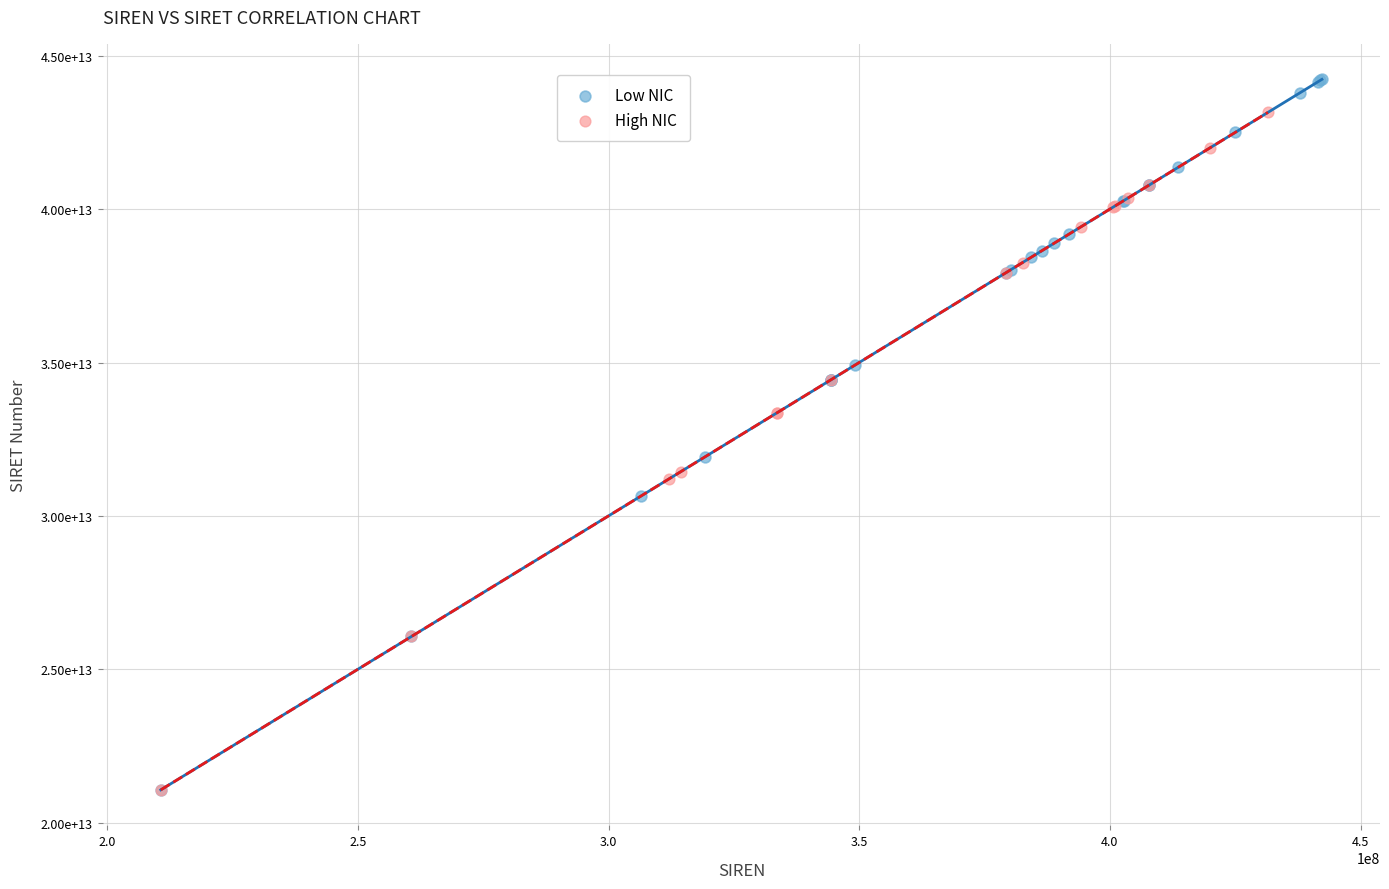

Which series has the largest Y range (max minus min)?

Low NIC